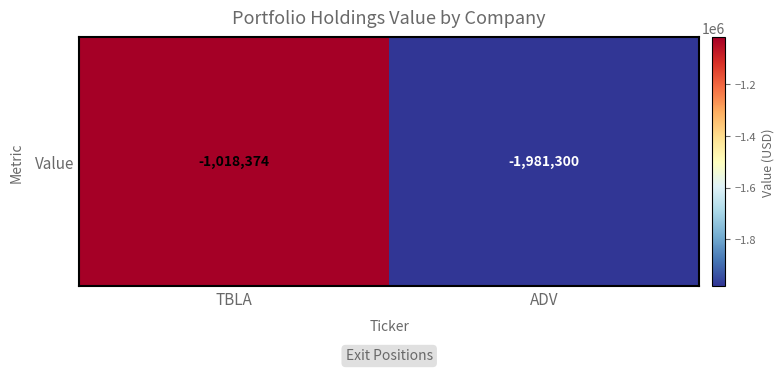

True or false: the data shows -517480 at ADV.

False